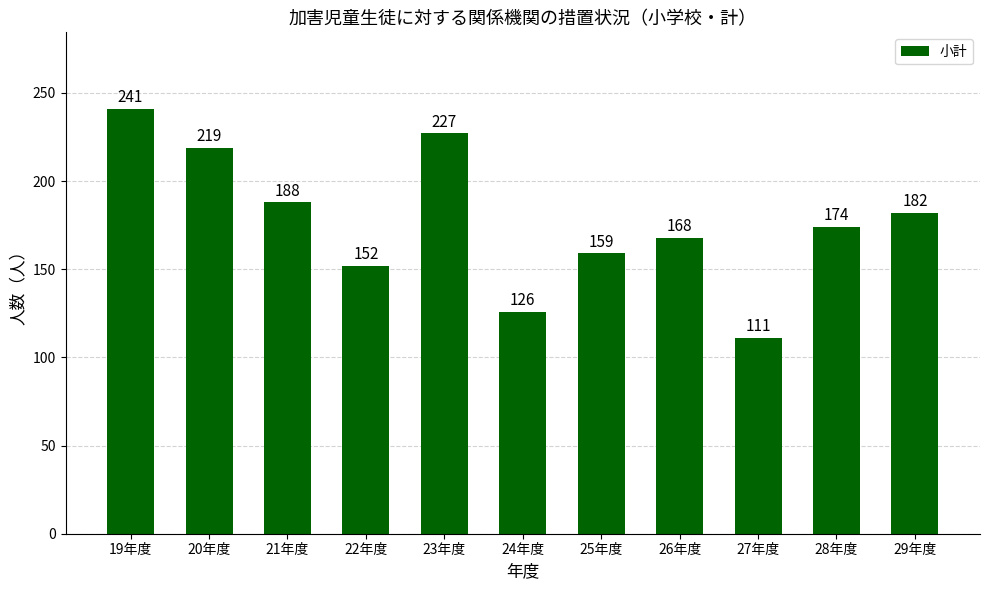

Rank the categories by value from lowest to highest.

27年度, 24年度, 22年度, 25年度, 26年度, 28年度, 29年度, 21年度, 20年度, 23年度, 19年度